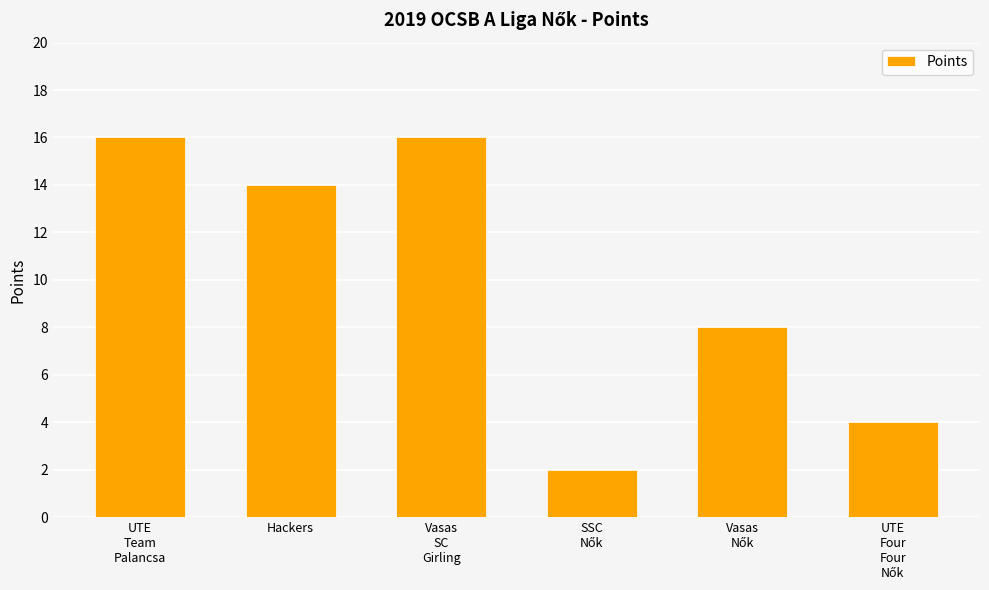

What is the difference between the maximum and minimum values?

14